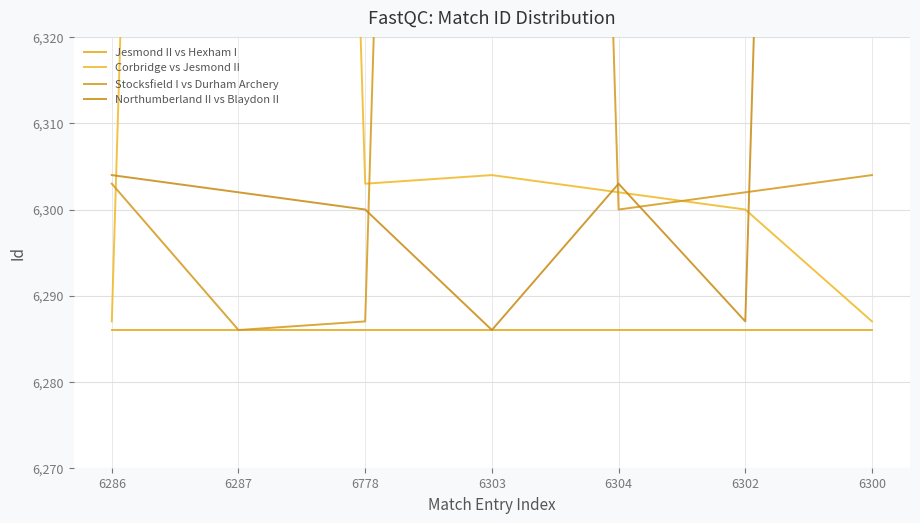

What is the label of the 7th point from the right?

6286